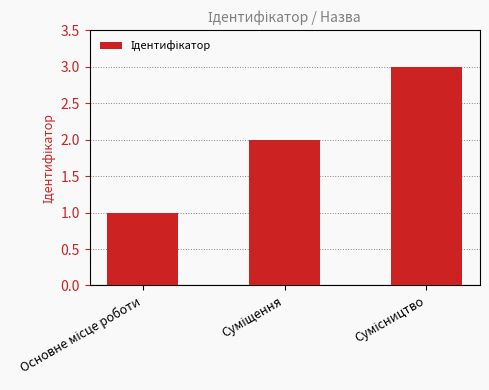

Reading left to right, what are all the values shown in this chart?

1	2	3